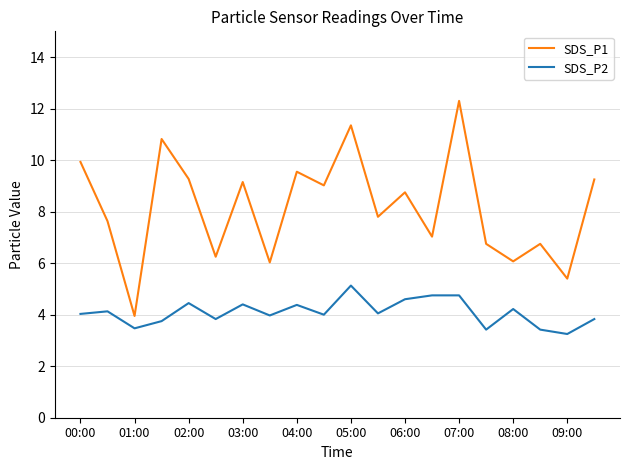

What is the maximum value for SDS_P1?

12.3